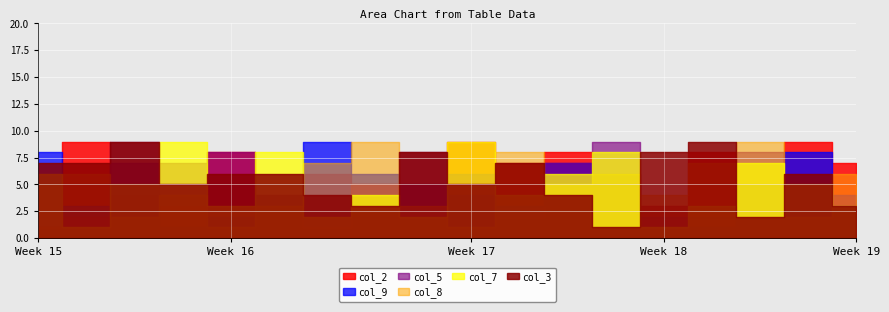

Read the col_2 value at 6.

3